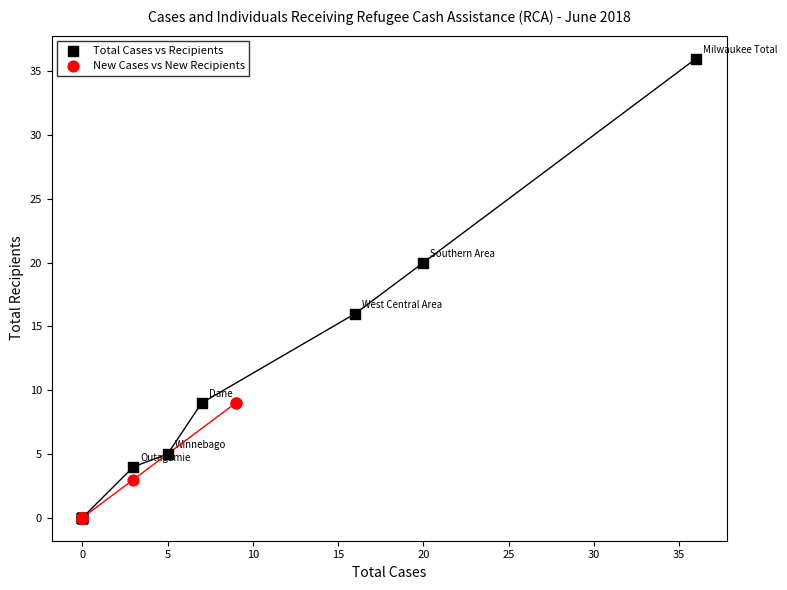

Which series reaches the maximum Y coordinate?

Total Cases vs Recipients